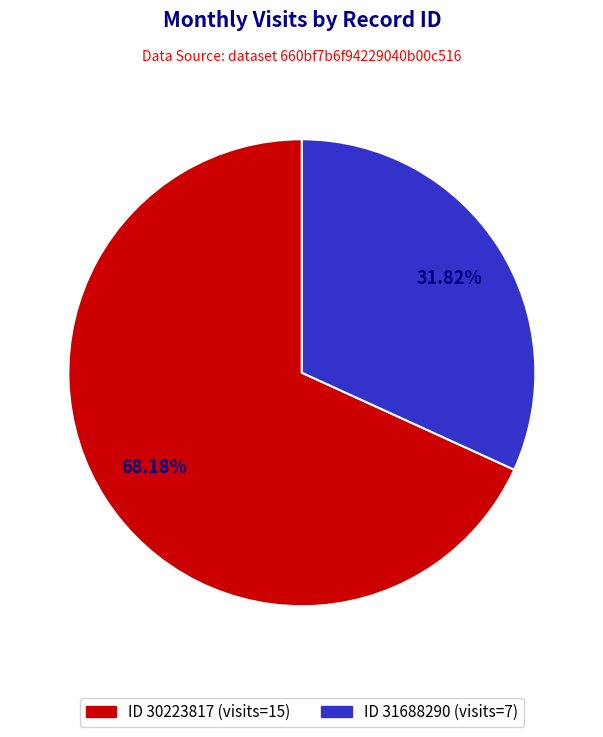

How many slices are in this pie chart?

2